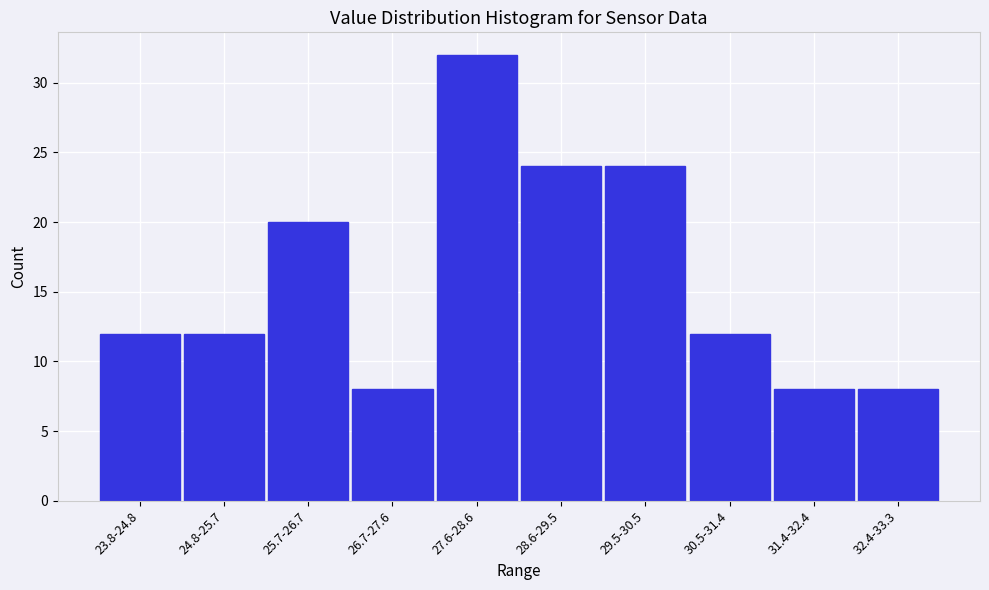

Reading left to right, list all the values displayed in this chart.

23.8-24.8=12	24.8-25.7=12	25.7-26.7=20	26.7-27.6=8	27.6-28.6=32	28.6-29.5=24	29.5-30.5=24	30.5-31.4=12	31.4-32.4=8	32.4-33.3=8